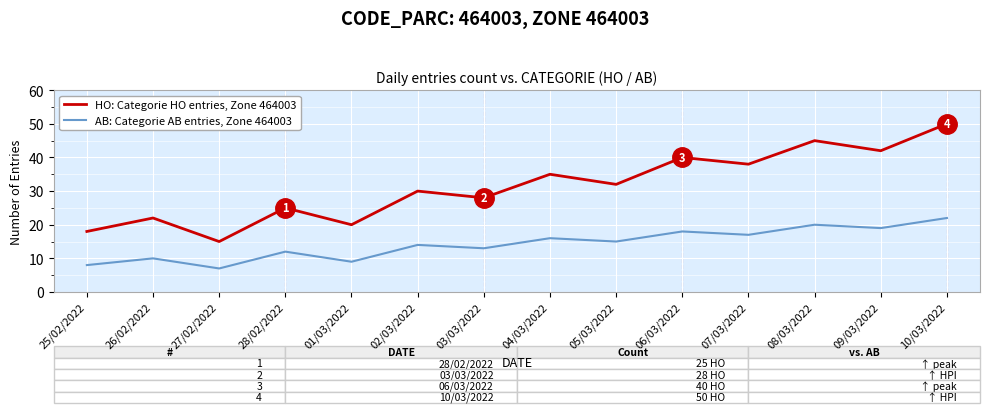

What is the average value of the HO: Categorie HO entries, Zone 464003 series?

31